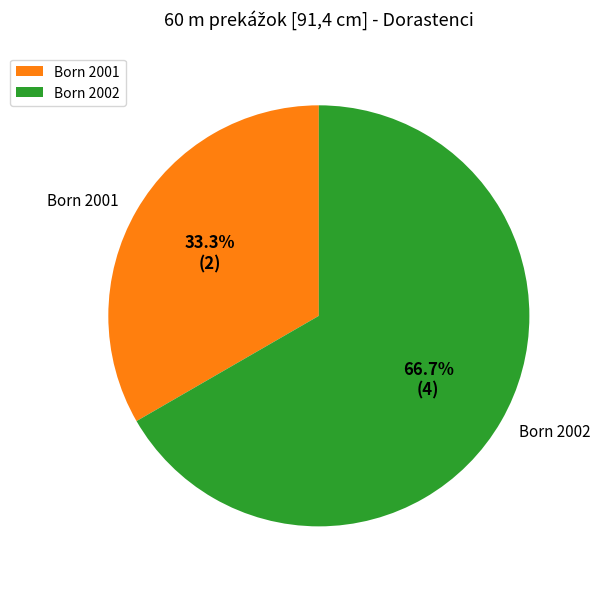

What is the ratio of the value at Born 2001 to the value at Born 2002?

0.5